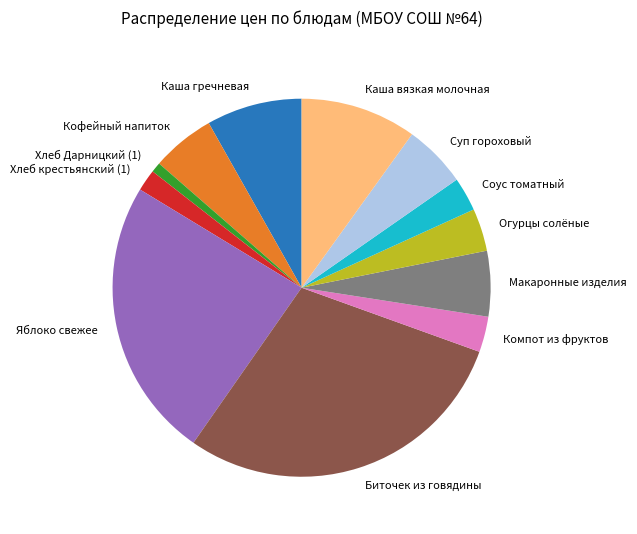

The Суп гороховый slice represents 1% of the pie. True or false?

False